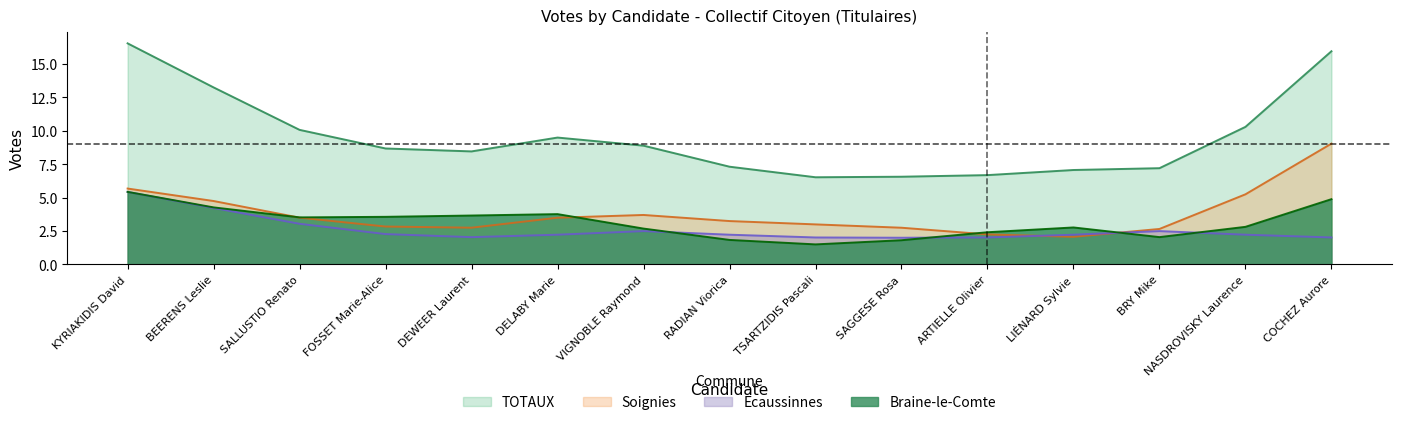

Between KYRIAKIDIS David and DEWEER Laurent, which series saw the biggest shift?

TOTAUX